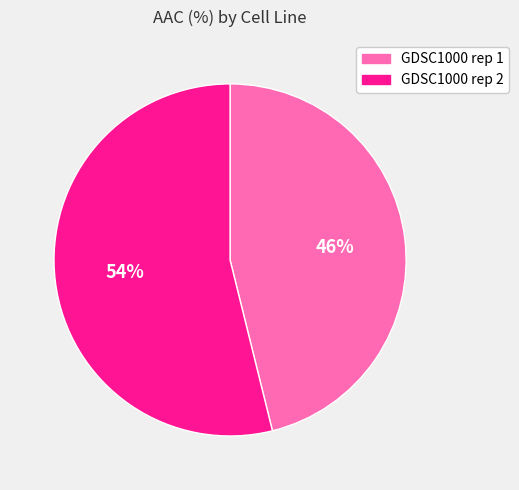

Is there any slice that represents more than half of the pie?

Yes